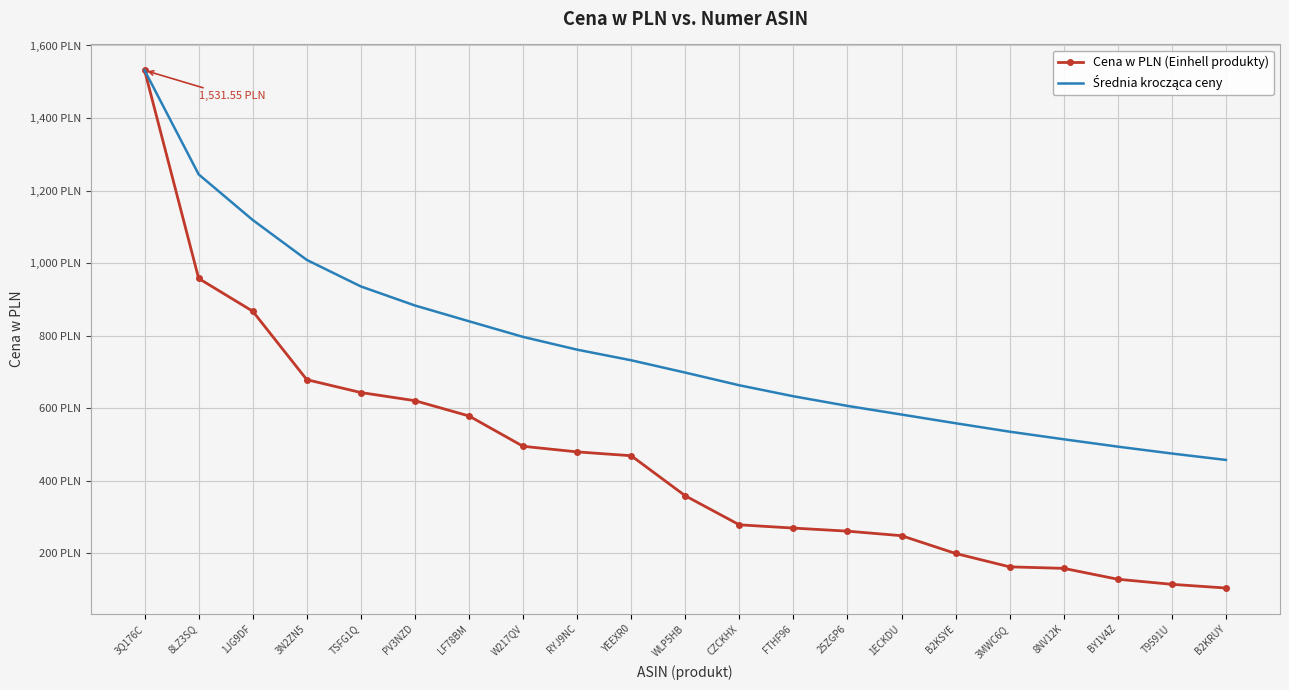

True or false: Cena w PLN (Einhell produkty) and Średnia krocząca ceny intersect in this chart.

False